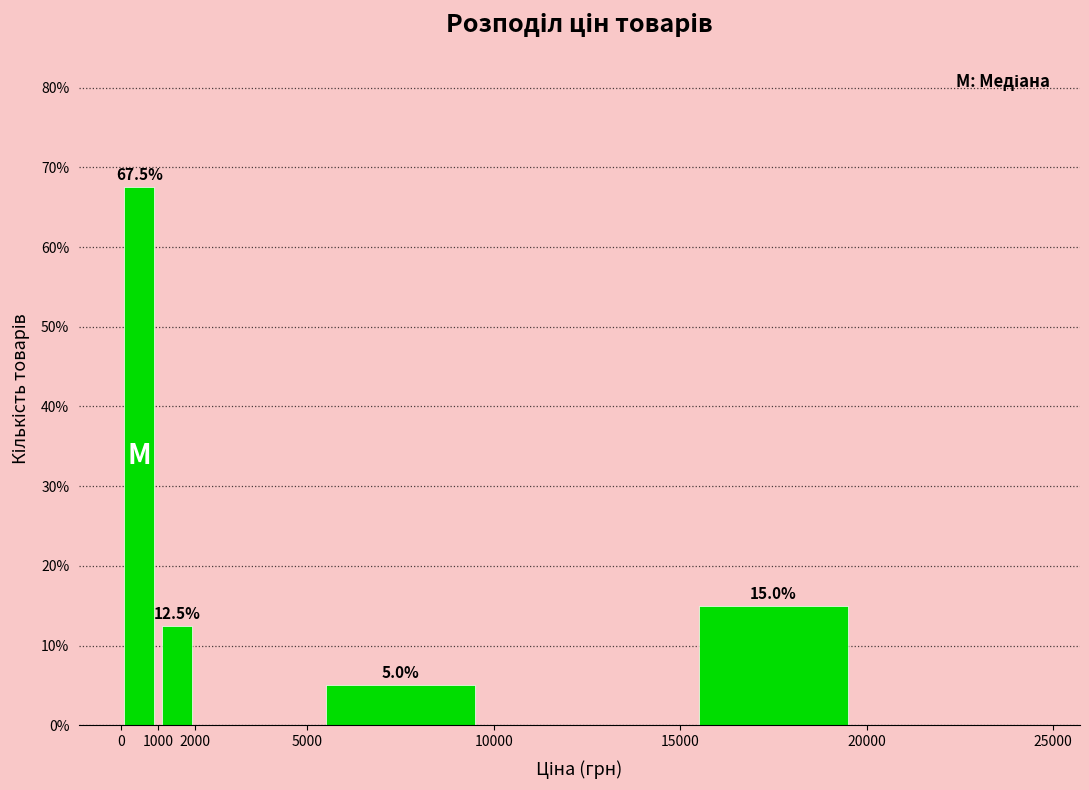

Over which range of the x-axis is the bar tallest?

0 to 1000